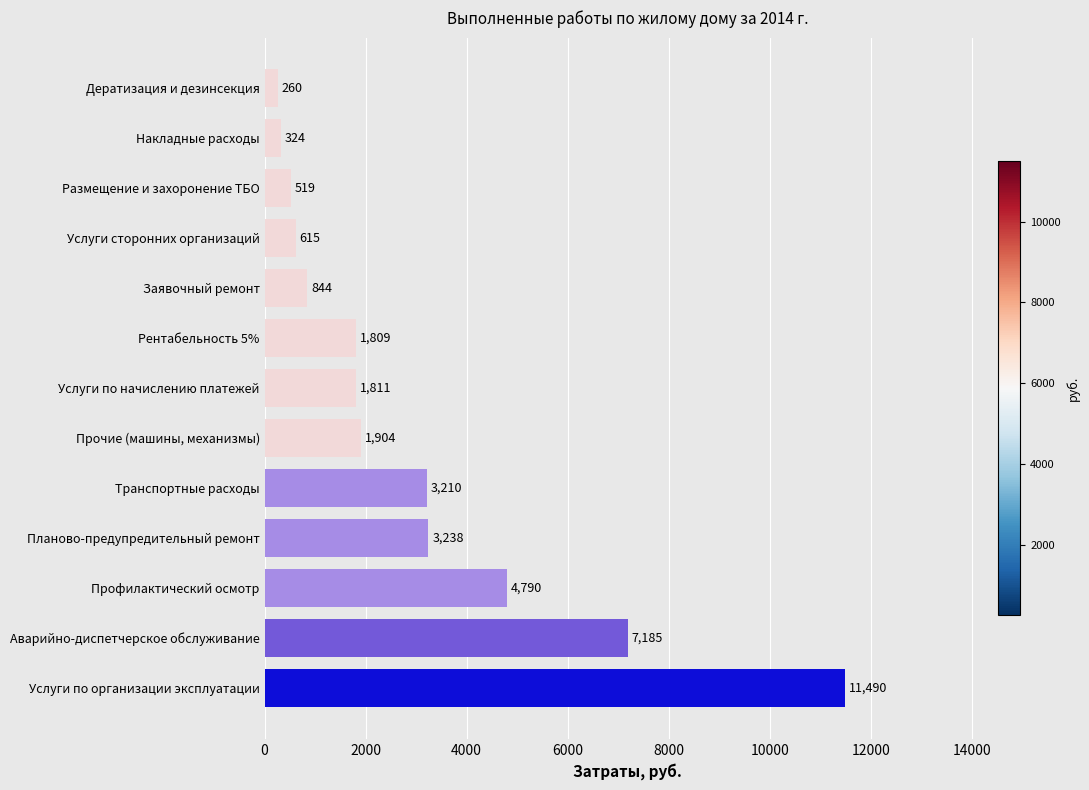

List the labels in order of value, smallest first.

Дератизация и дезинсекция, Накладные расходы, Размещение и захоронение ТБО, Услуги сторонних организаций, Заявочный ремонт, Рентабельность 5%, Услуги по начислению платежей, Прочие (машины, механизмы), Транспортные расходы, Планово-предупредительный ремонт, Профилактический осмотр, Аварийно-диспетчерское обслуживание, Услуги по организации эксплуатации